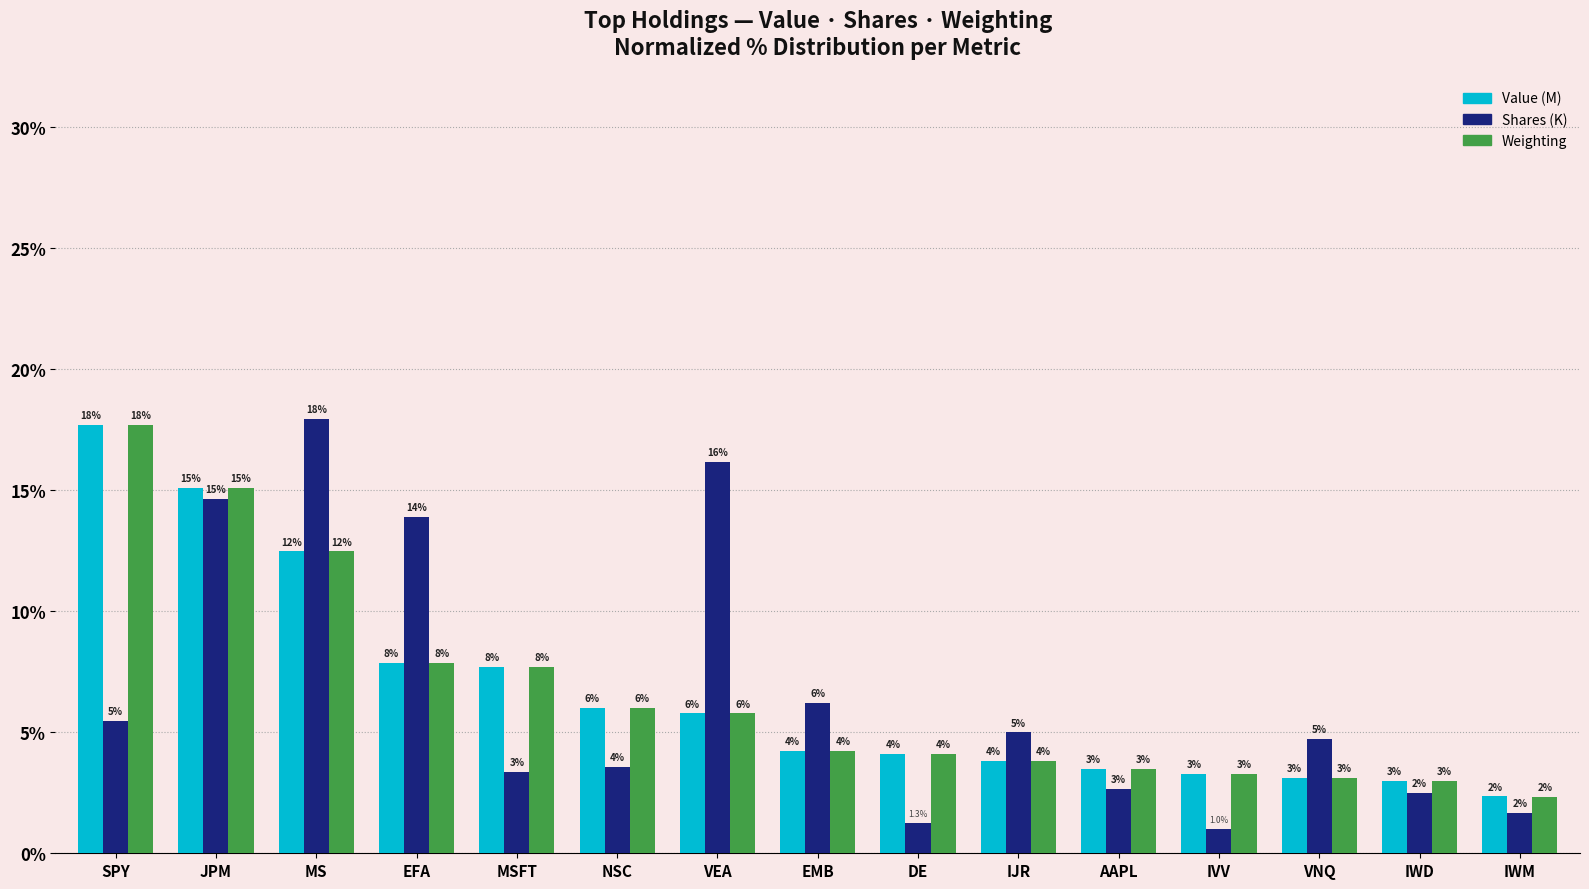

What is the difference between the Value (M) values at JPM and VNQ?

12.0